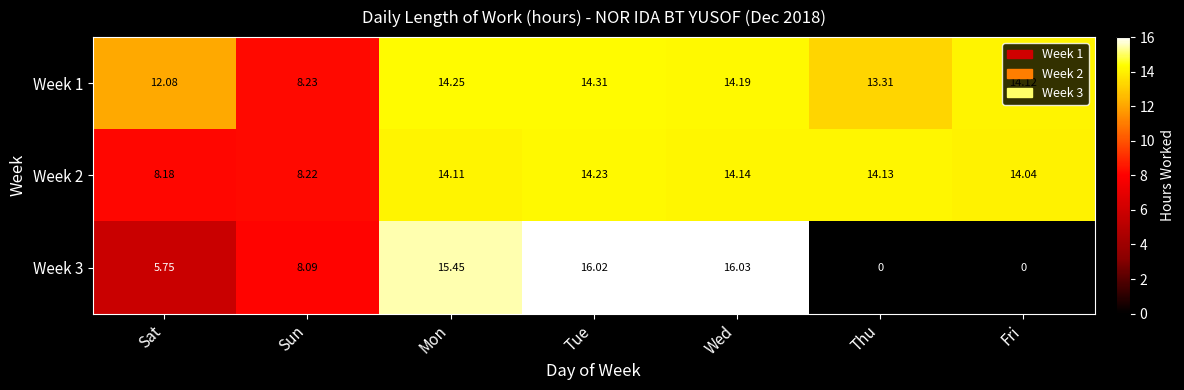

Where does the Week 2 series first go above 14?

Mon